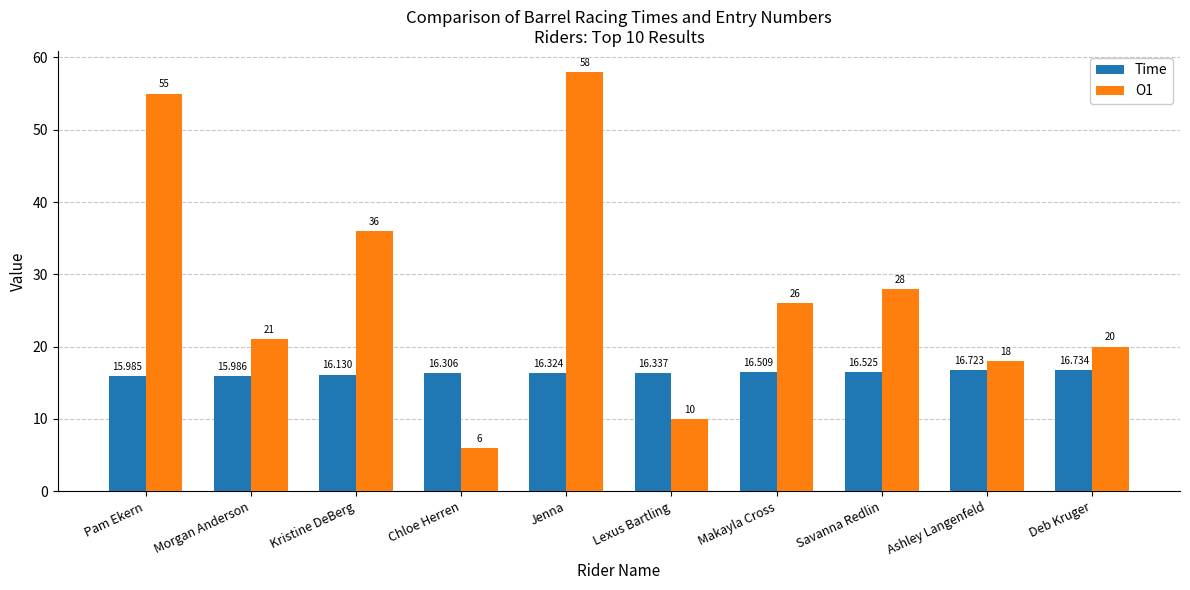

What is the lowest value of the Time series?

16.0